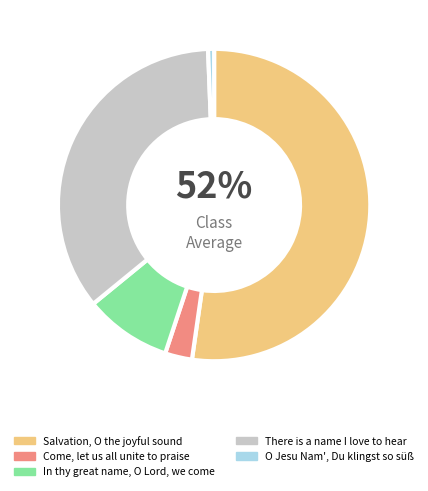

How many slices are in this pie chart?

5